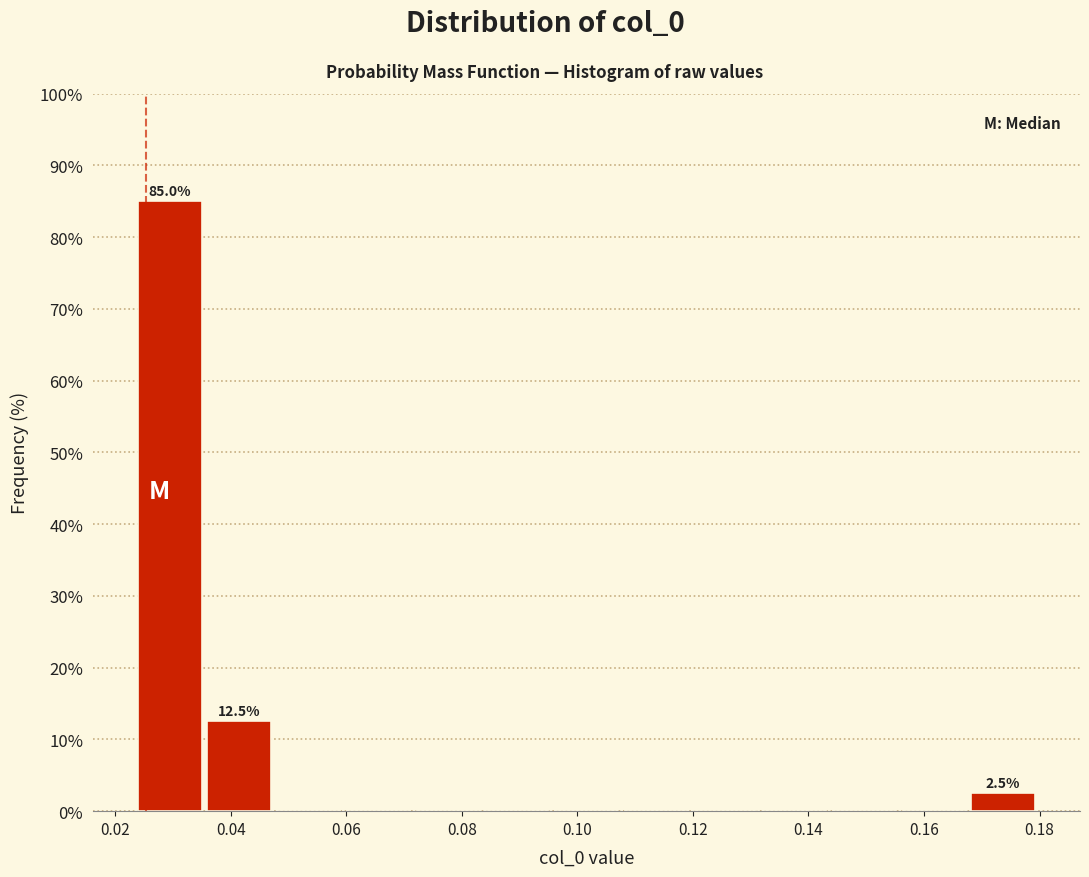

Which range on the x-axis has the tallest bar?

0.024 to 0.036